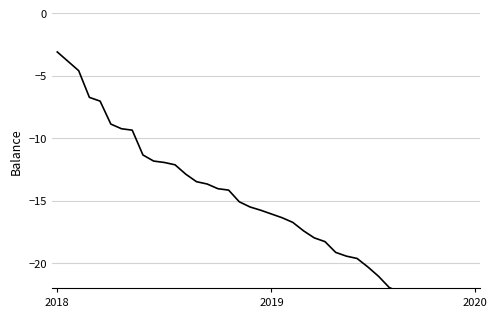

Where does the data first go above -15?

2018